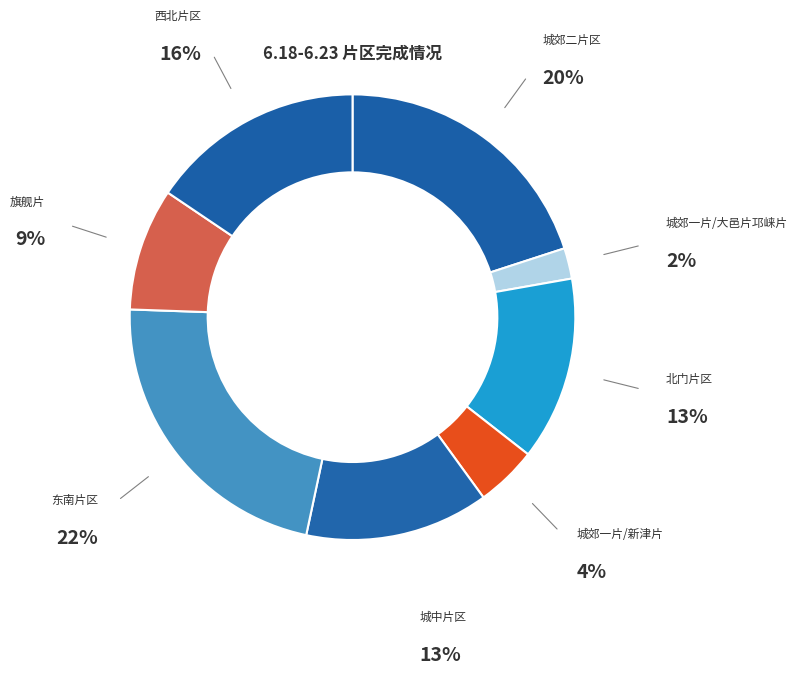

Is it true that 旗舰片 is 9% of the pie?

True